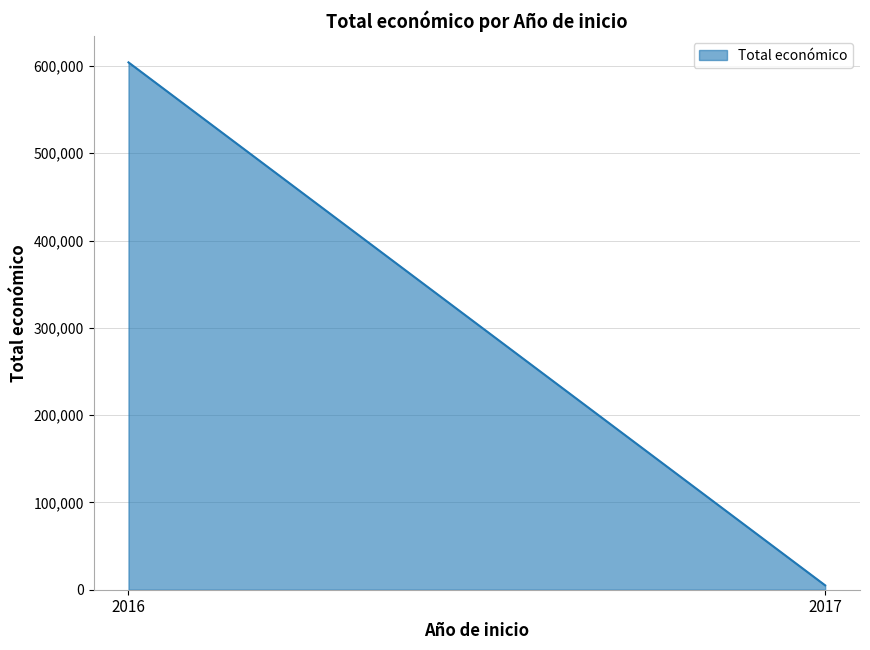

What is the sum of all values?

609049